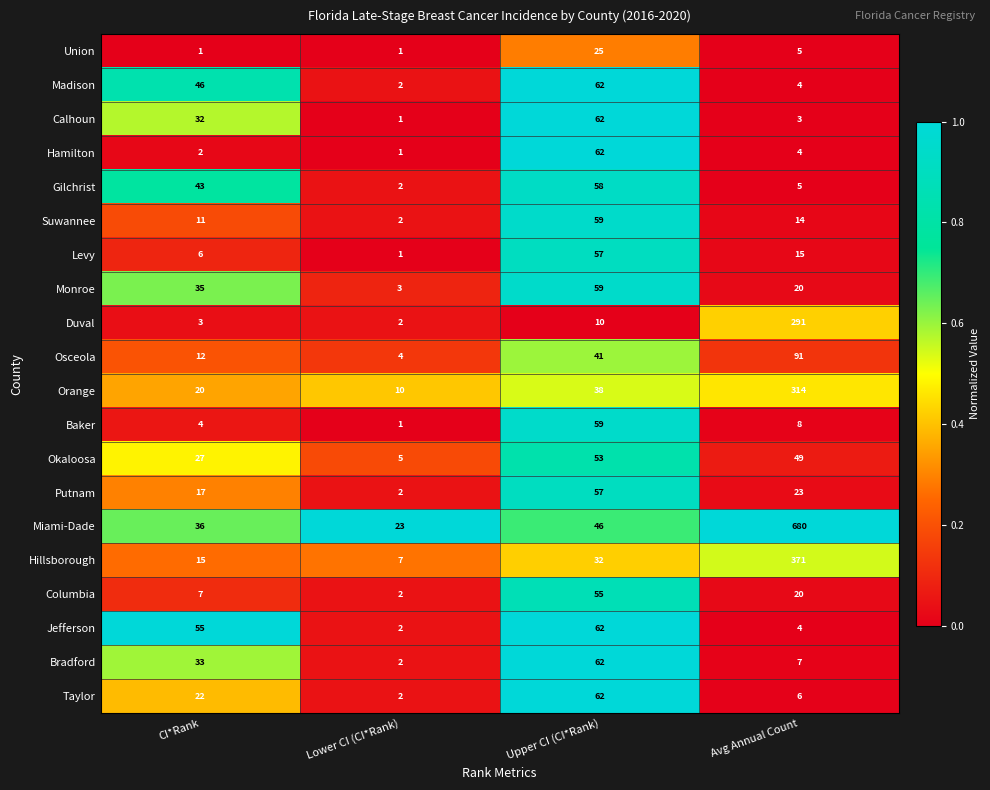

The value of Orange at Upper CI (CI*Rank) is 38. True or false?

True